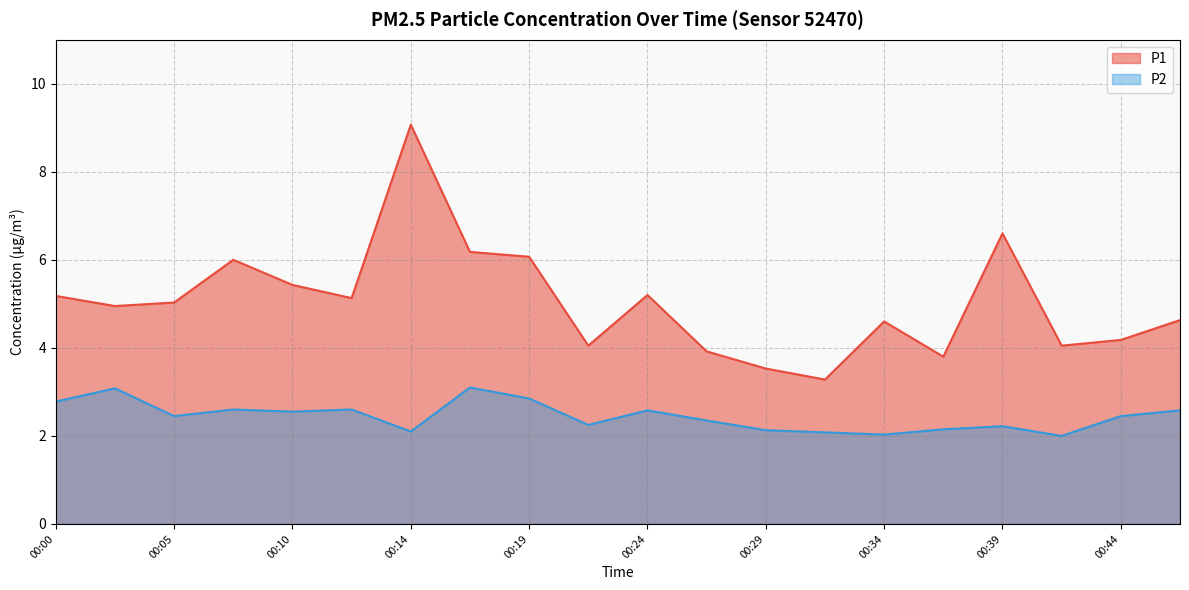

What is the sum of all P1 values?

100.9